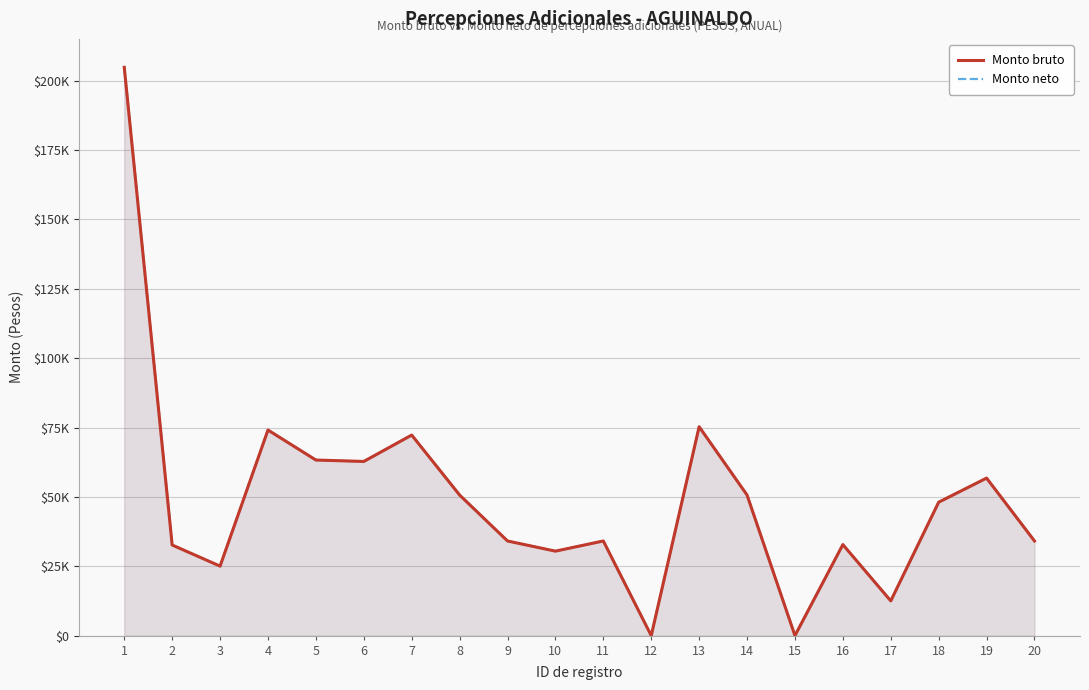

What is the value of the Monto bruto point at the 9th from the left?

34111.4